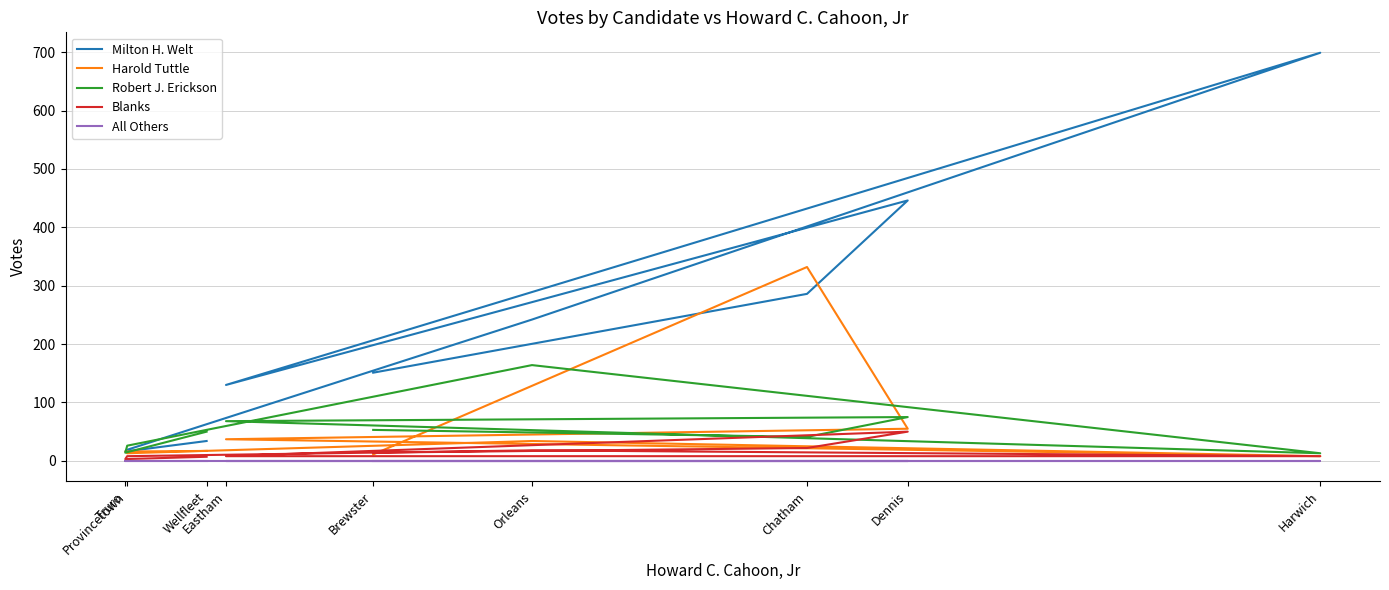

In Blanks, how many points are lower than both neighbors (excluding endpoints)?

1